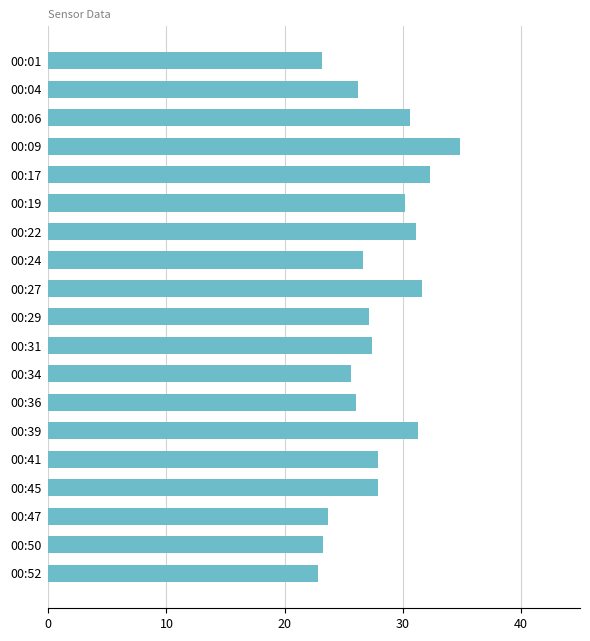

The chart shows a value of 32.3 at 00:17. True or false?

True